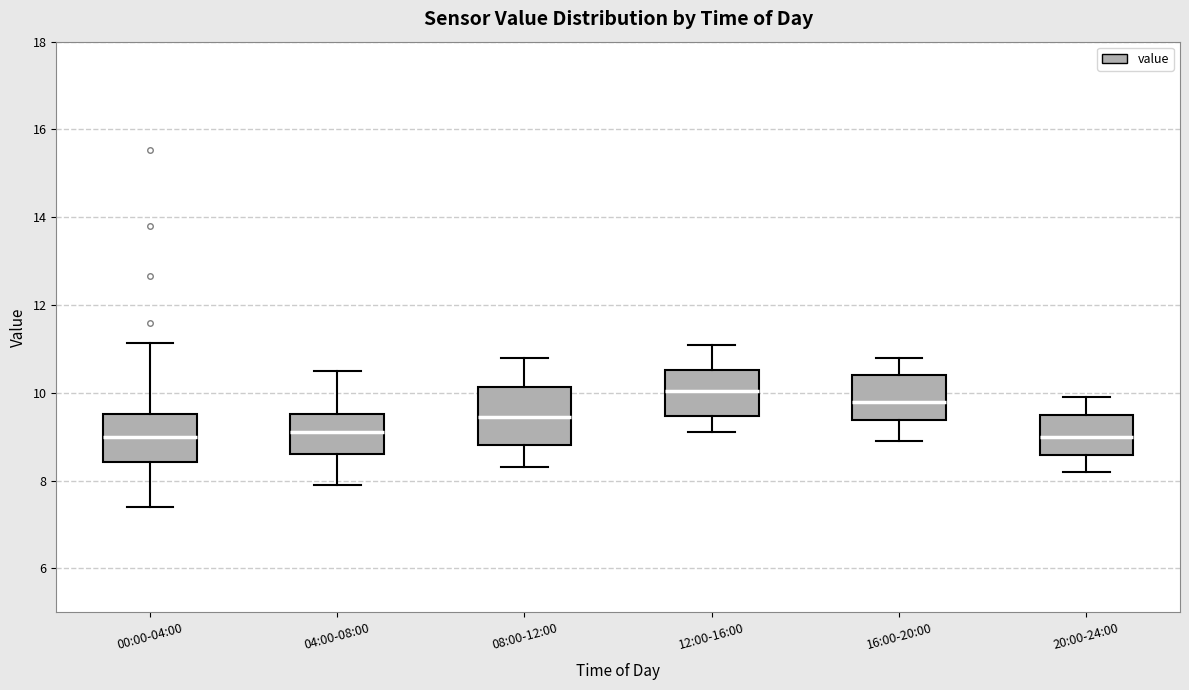

Reading left to right, read every box against the y-axis: the position of its median line, the range the box covers, and the ends of its whiskers. The values are not printed on the chart, so give them approximately, as read against the axis.

00:00-04:00: median 9.0, box 8.4 to 9.6, whiskers 7.4 to 11.2
04:00-08:00: median 9.2, box 8.6 to 9.6, whiskers 8.0 to 10.6
08:00-12:00: median 9.4, box 8.8 to 10.2, whiskers 8.4 to 10.8
12:00-16:00: median 10.0, box 9.4 to 10.6, whiskers 9.2 to 11.2
16:00-20:00: median 9.8, box 9.4 to 10.4, whiskers 9.0 to 10.8
20:00-24:00: median 9.0, box 8.6 to 9.6, whiskers 8.2 to 10.0